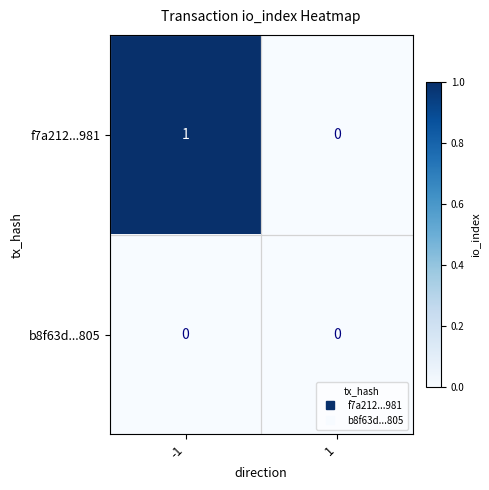

Rank the series by their average value, from highest to lowest.

f7a212...981, b8f63d...805